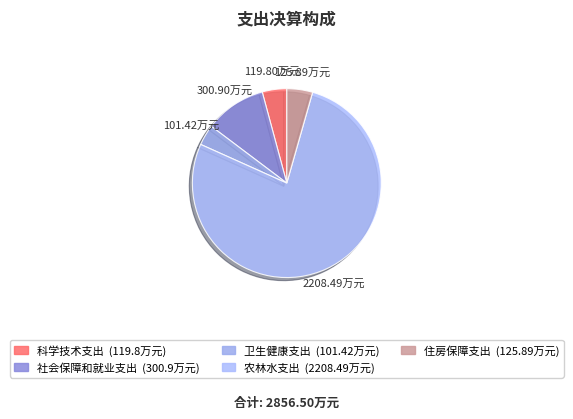

Rank the categories by value from highest to lowest.

农林水支出, 社会保障和就业支出, 住房保障支出, 科学技术支出, 卫生健康支出